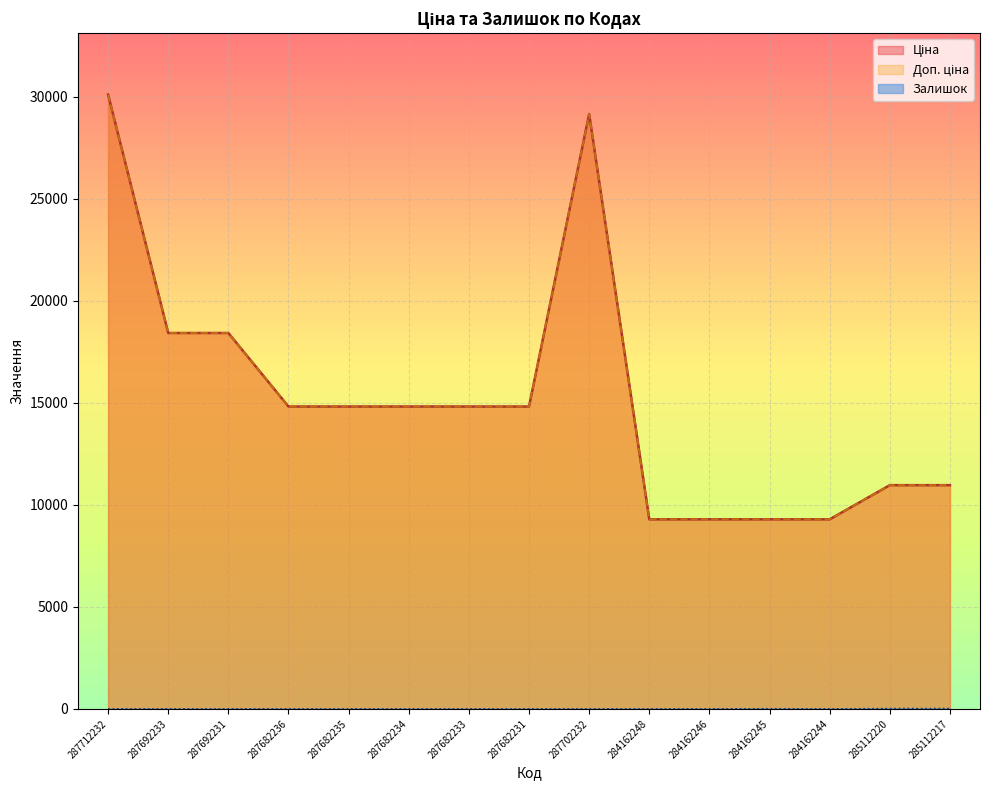

How many lines are shown in the chart?

3